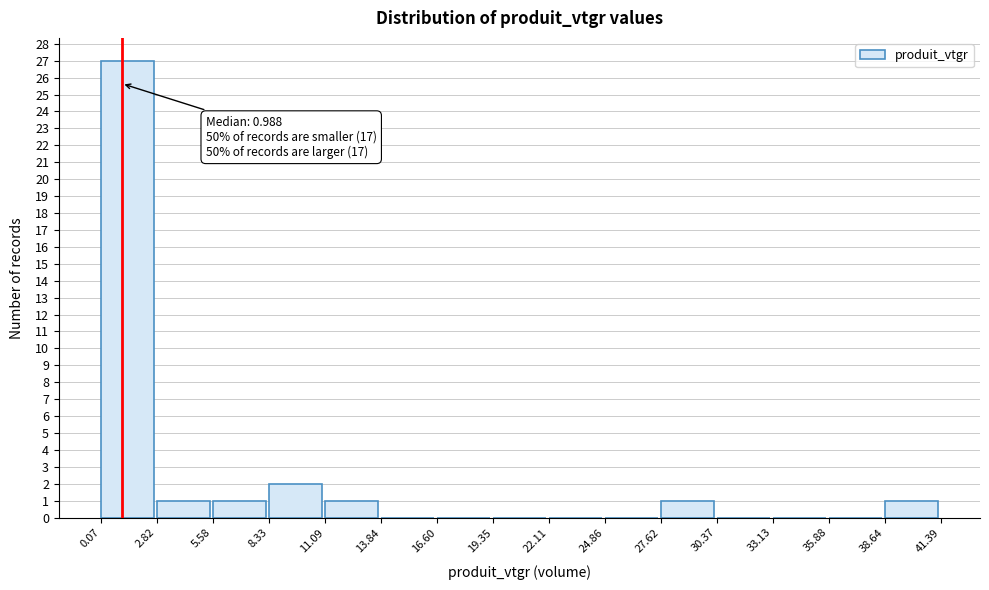

Which range on the x-axis has the tallest bar?

0.07 to 2.82